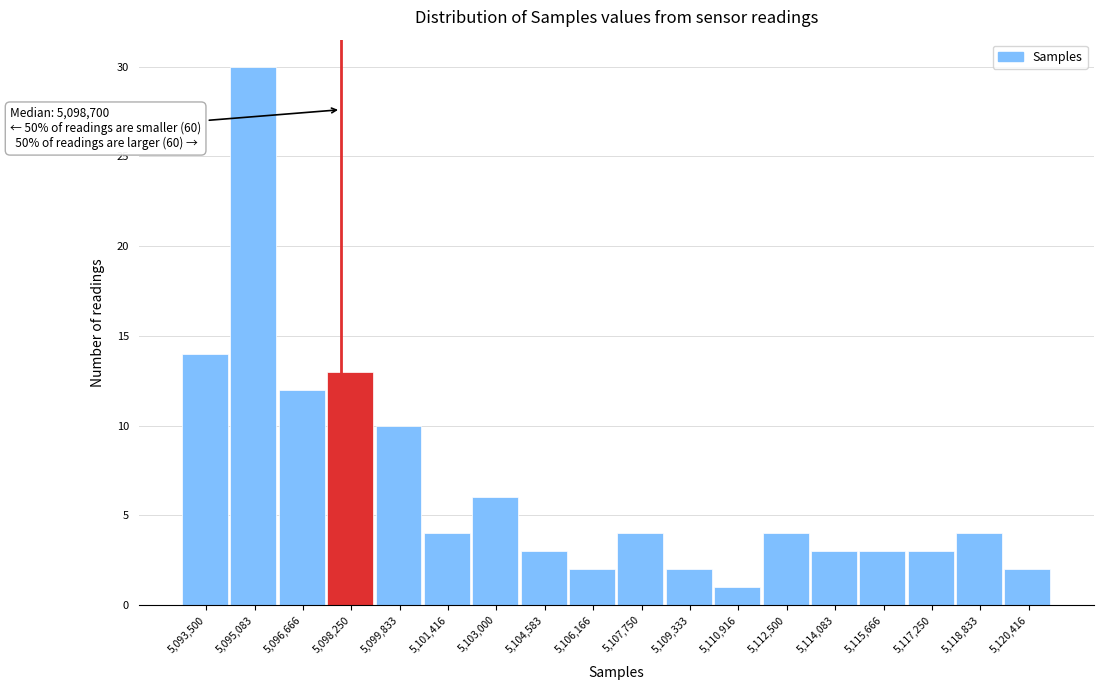

Reading left to right, extract all data points from this chart.

5,093,500=14	5,095,083=30	5,096,666=12	5,098,250=13	5,099,833=10	5,101,416=4	5,103,000=6	5,104,583=3	5,106,166=2	5,107,750=4	5,109,333=2	5,110,916=1	5,112,500=4	5,114,083=3	5,115,666=3	5,117,250=3	5,118,833=4	5,120,416=2